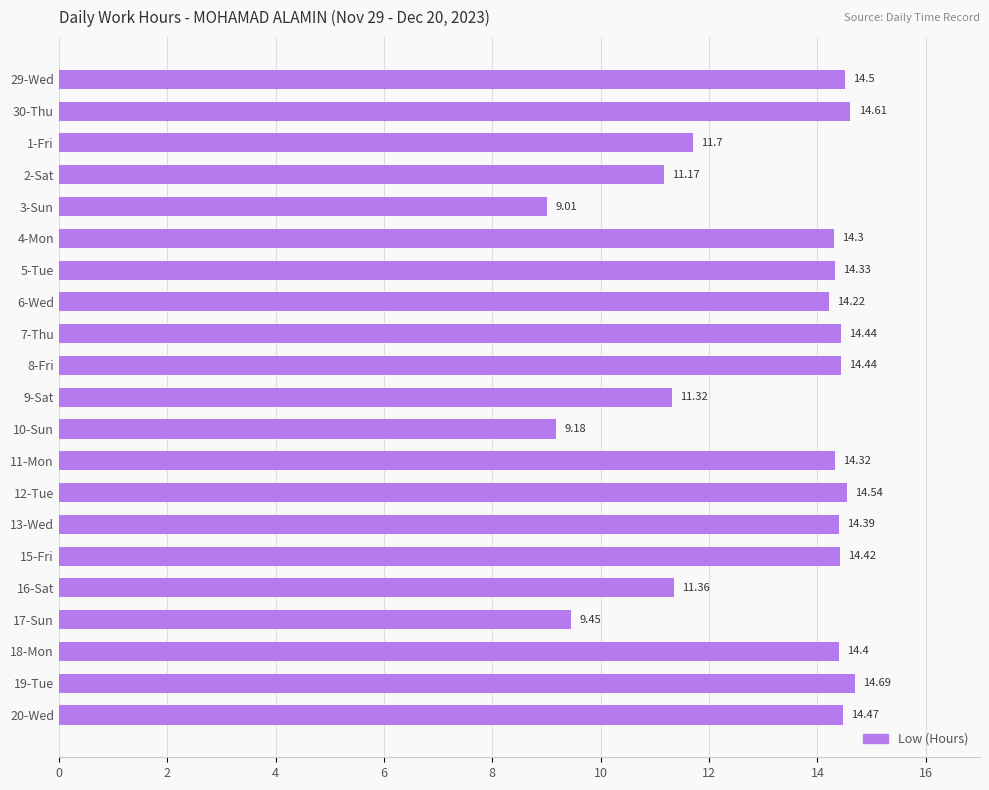

Between 6-Wed and 20-Wed, which is larger?

20-Wed